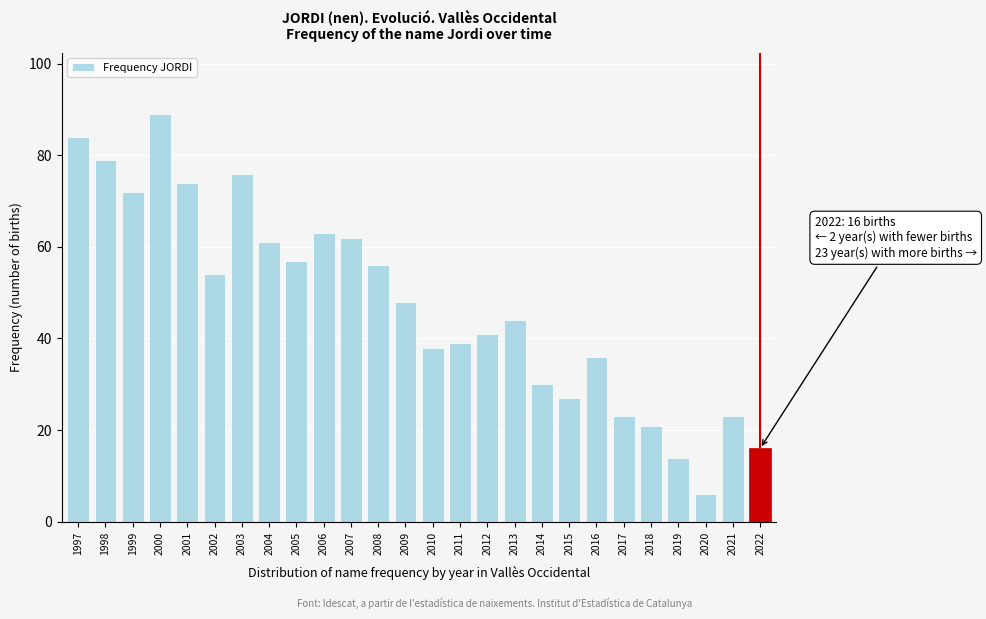

Reading right to left, what are all the values shown in this chart?

16	23	6	14	21	23	36	27	30	44	41	39	38	48	56	62	63	57	61	76	54	74	89	72	79	84